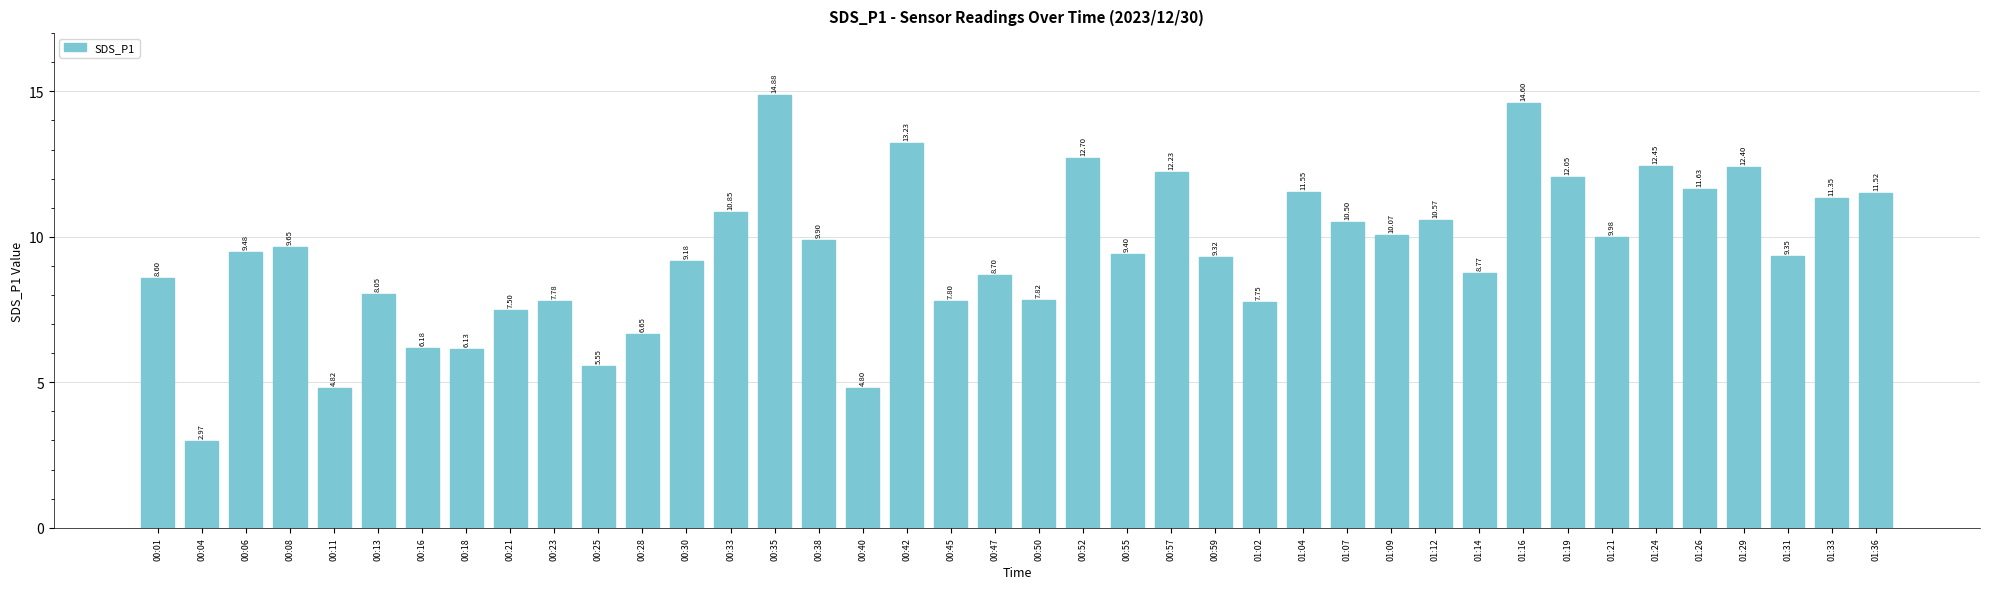

Between 00:30 and 00:40, which is larger?

00:30